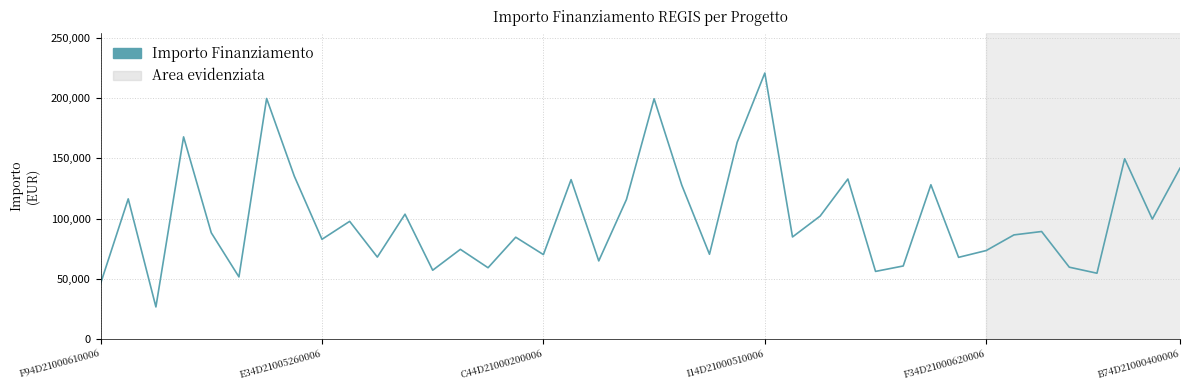

How many lines are shown in the chart?

1